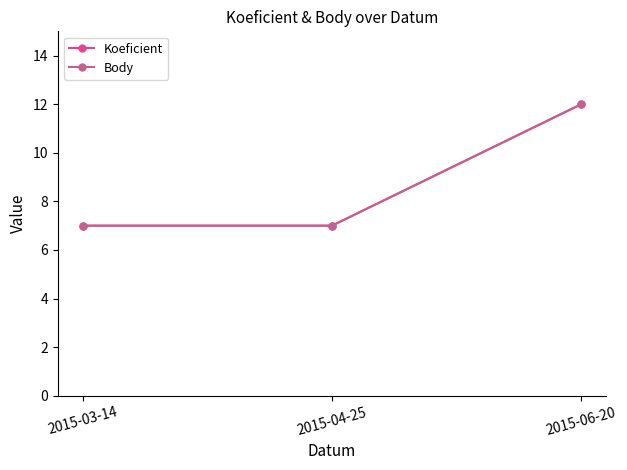

Reading right to left, transcribe all the data shown in this chart.

Koeficient: 12	7	7
Body: 12	7	7